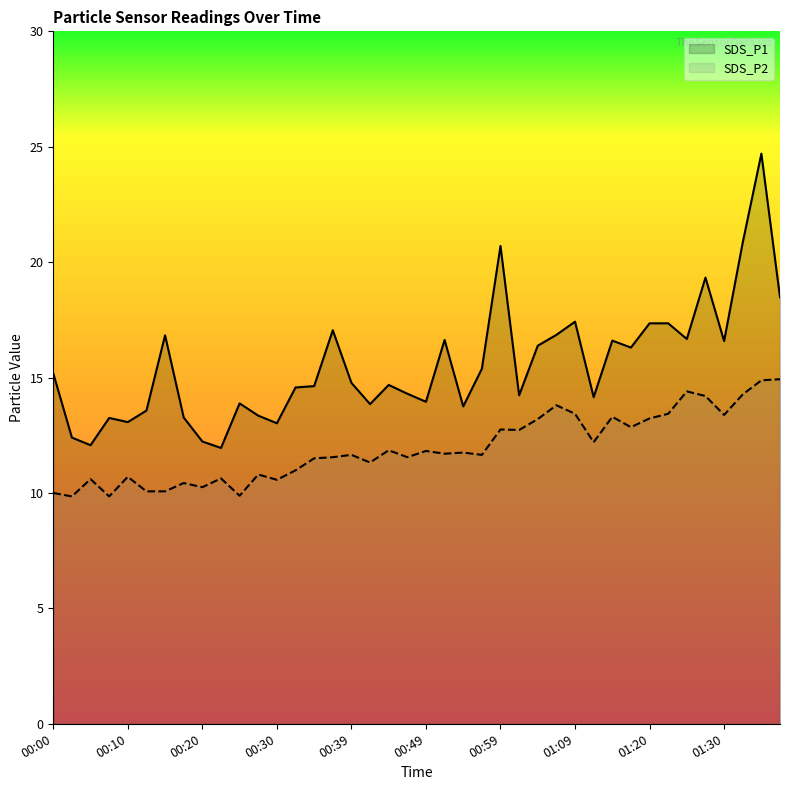

What is the average value of the SDS_P1 series?

15.5